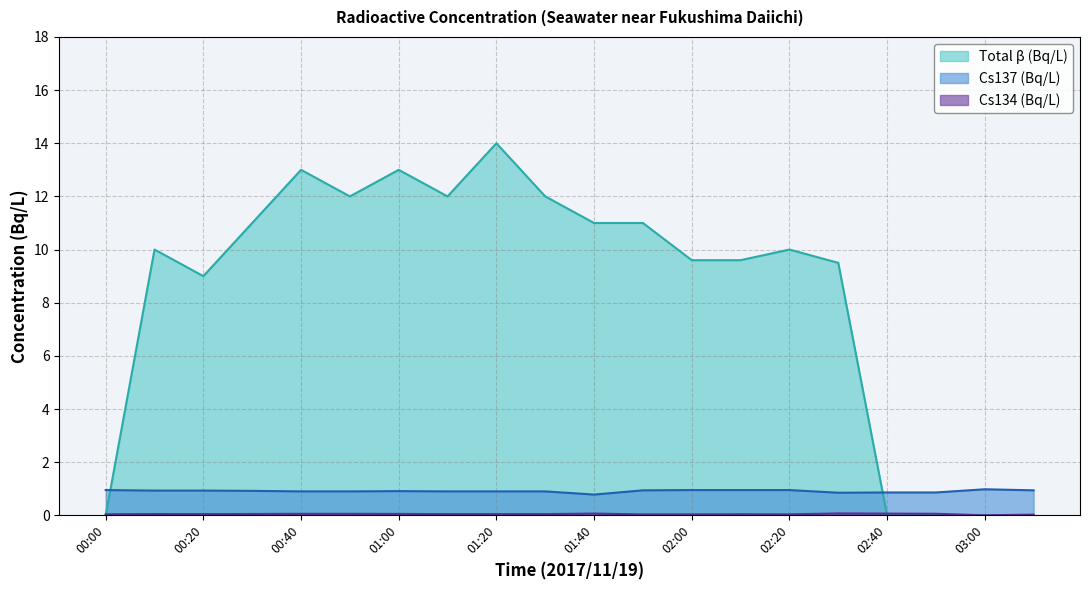

True or false: Total β (Bq/L) has a value of 12.0 at 01:30.

True